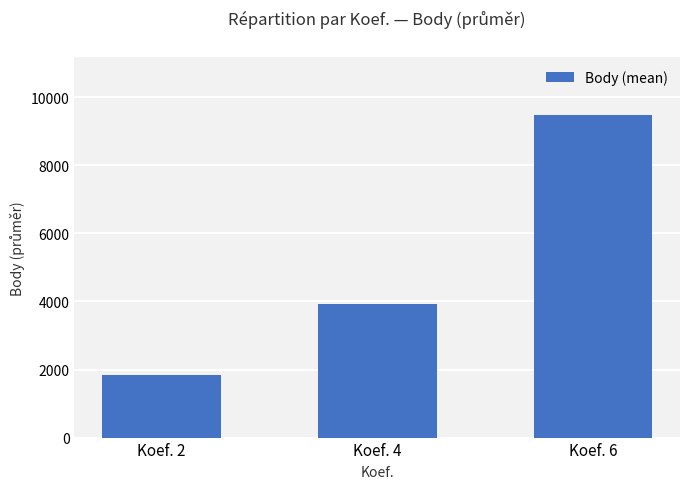

Rank the categories by value from lowest to highest.

Koef. 2, Koef. 4, Koef. 6